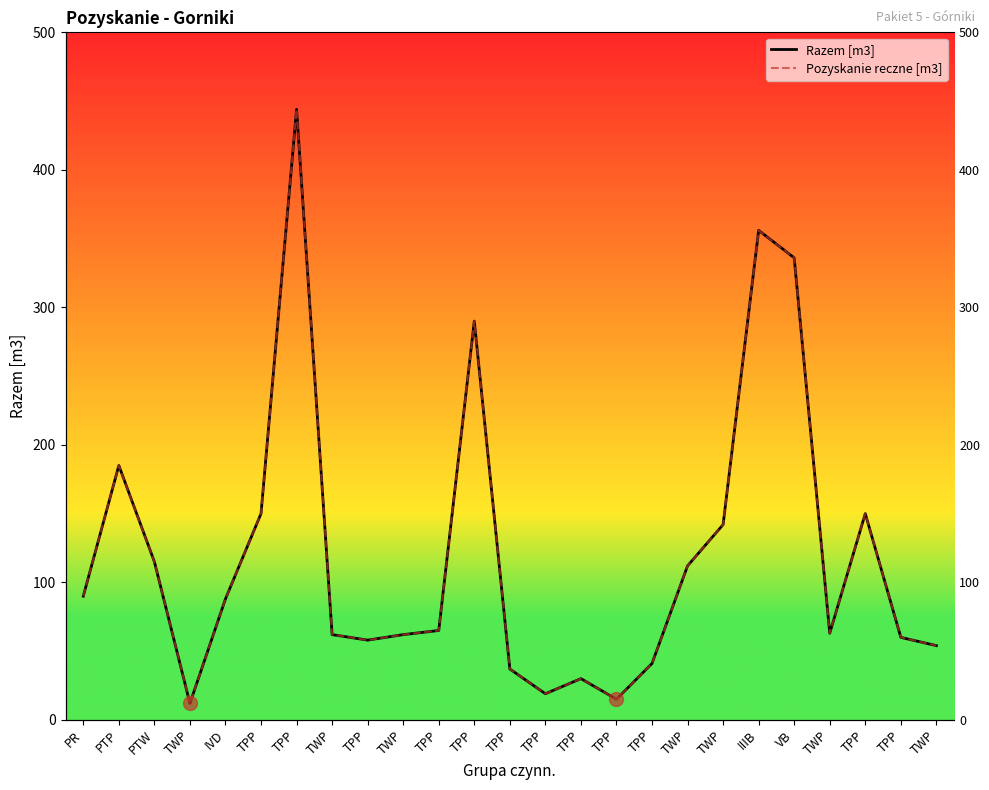

What is the total value across all series at IVD?

176